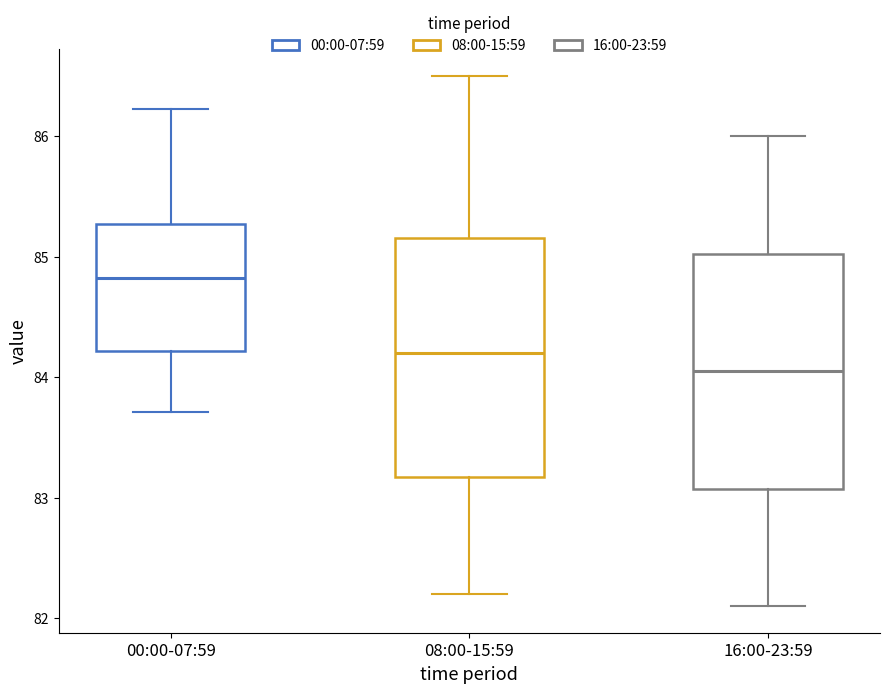

Which box's median line is the highest?

00:00-07:59